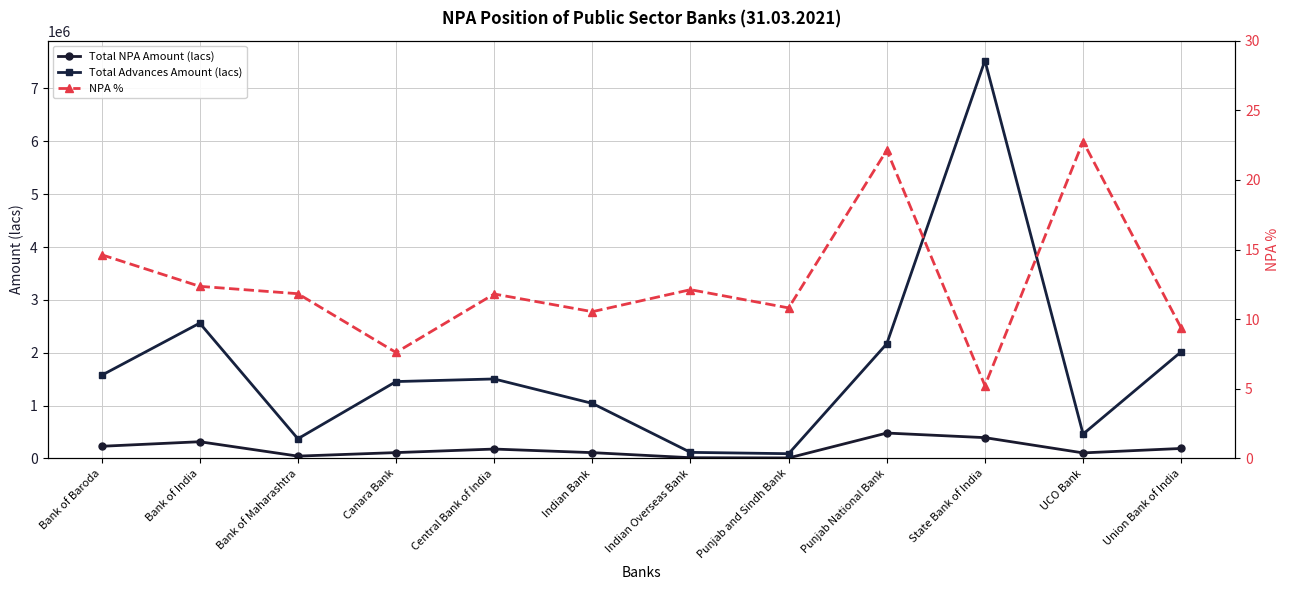

What is the sum of the Total Advances Amount (lacs) values at Union Bank of India and UCO Bank?

2480561.0